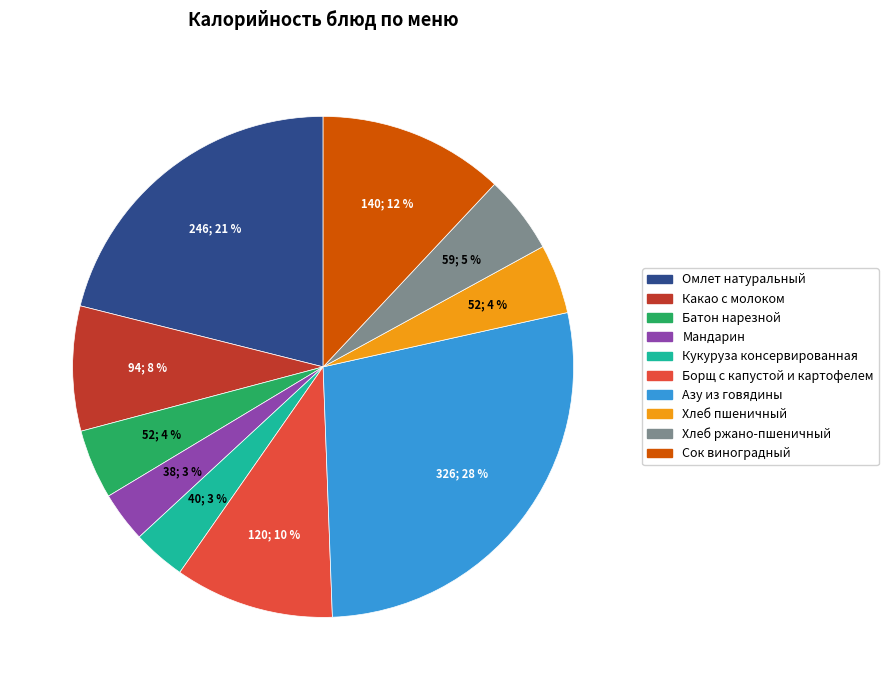

What percentage is the Борщ с капустой и картофелем slice, to the nearest percent?

10%